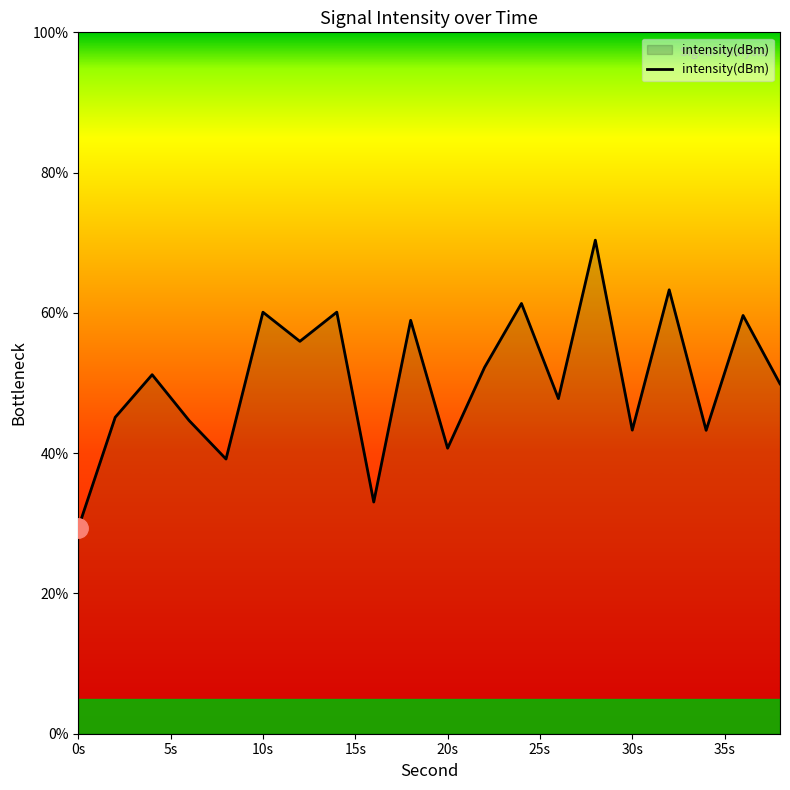

What is the difference between the maximum and minimum values?

41.0